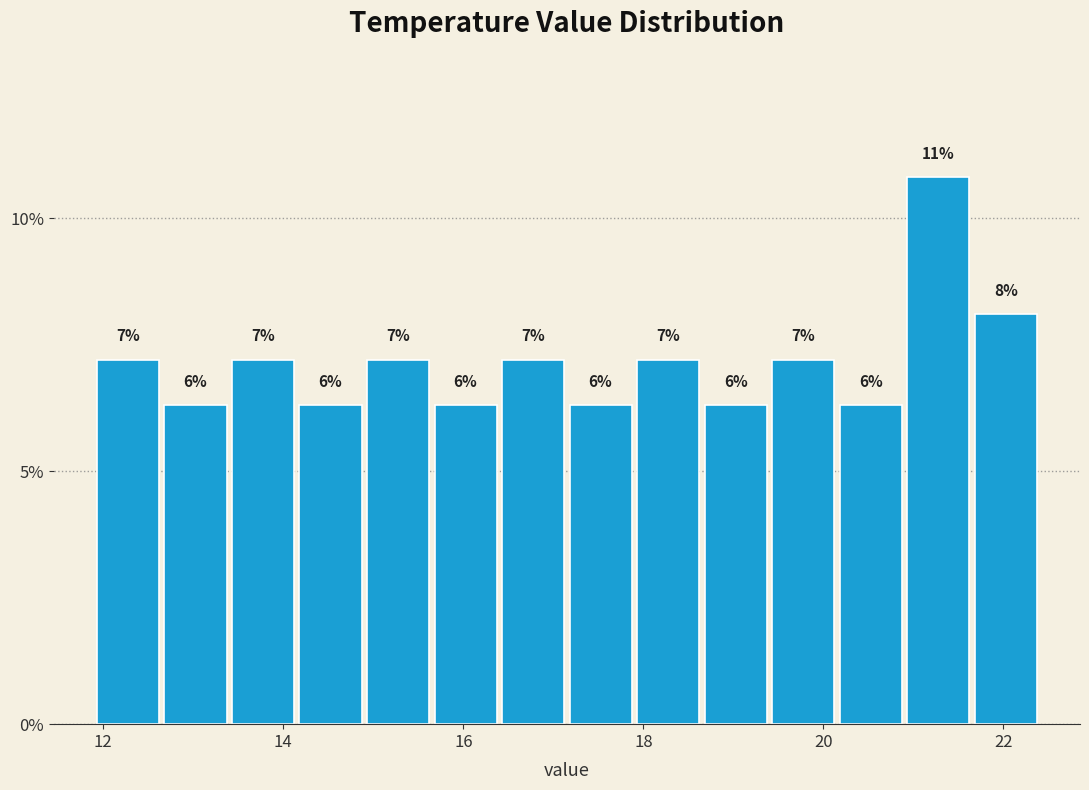

Read against the x-axis, roughly where is the centre of the tallest bar?

21.2